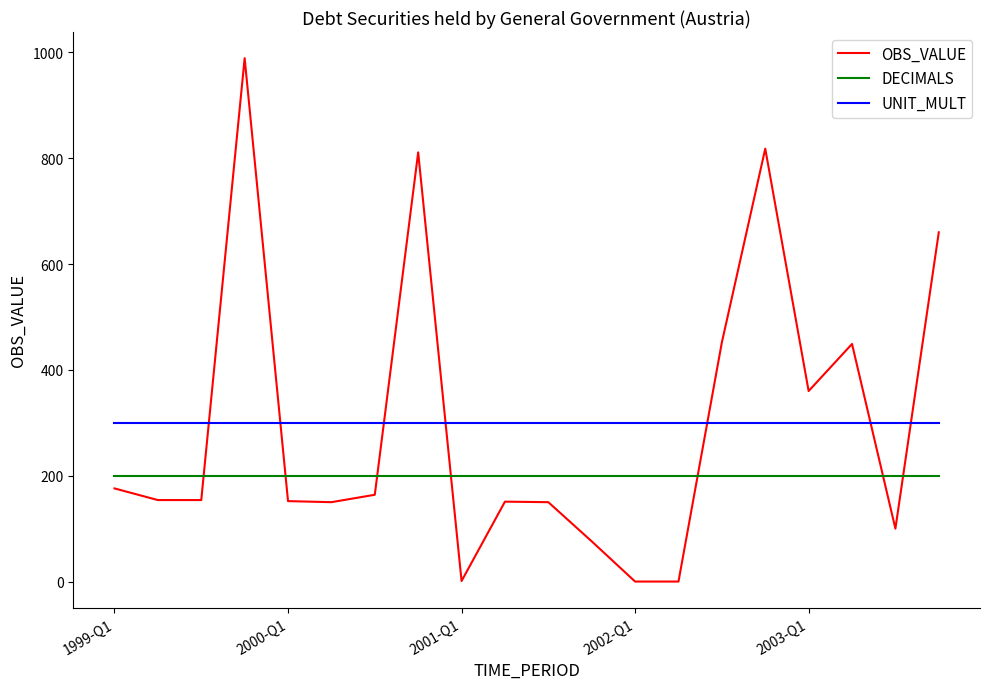

What is the average value of the OBS_VALUE series?

298